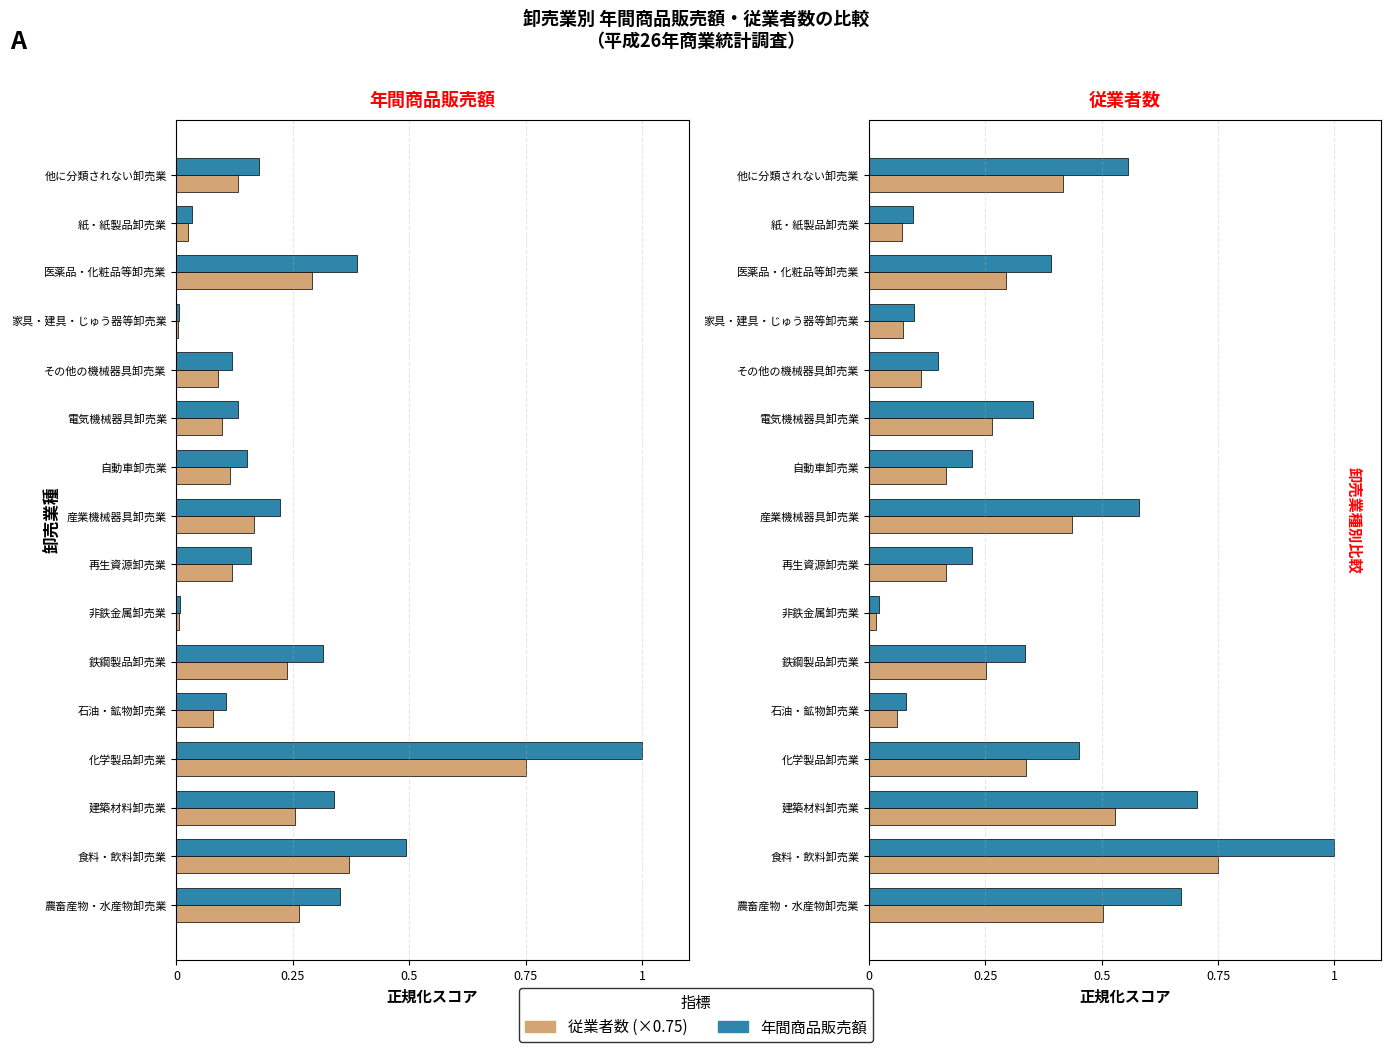

Does the chart contain any negative values?

No